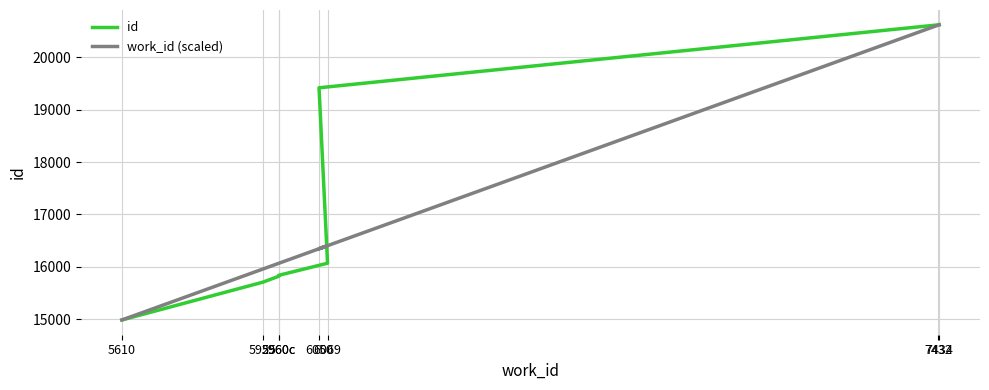

What is the label of the 3rd point from the left?

5960c